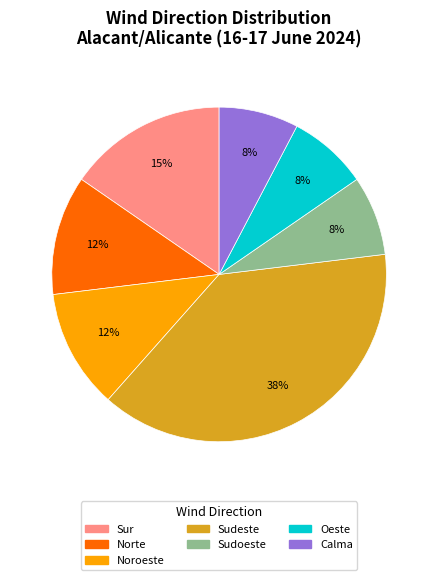

Combined, do Sur and Sudeste account for over 50%?

Yes